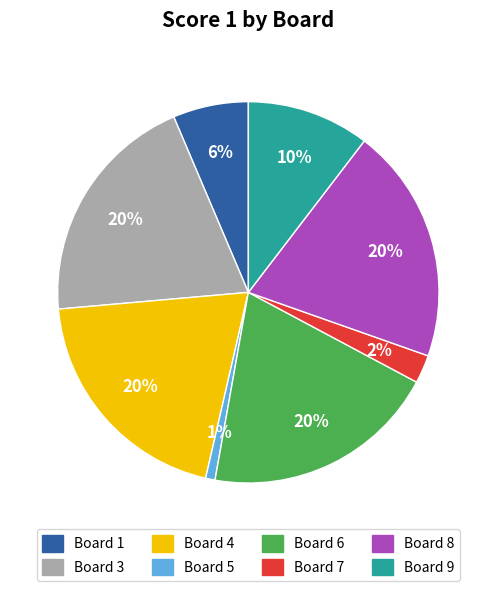

How many slices are in this pie chart?

8